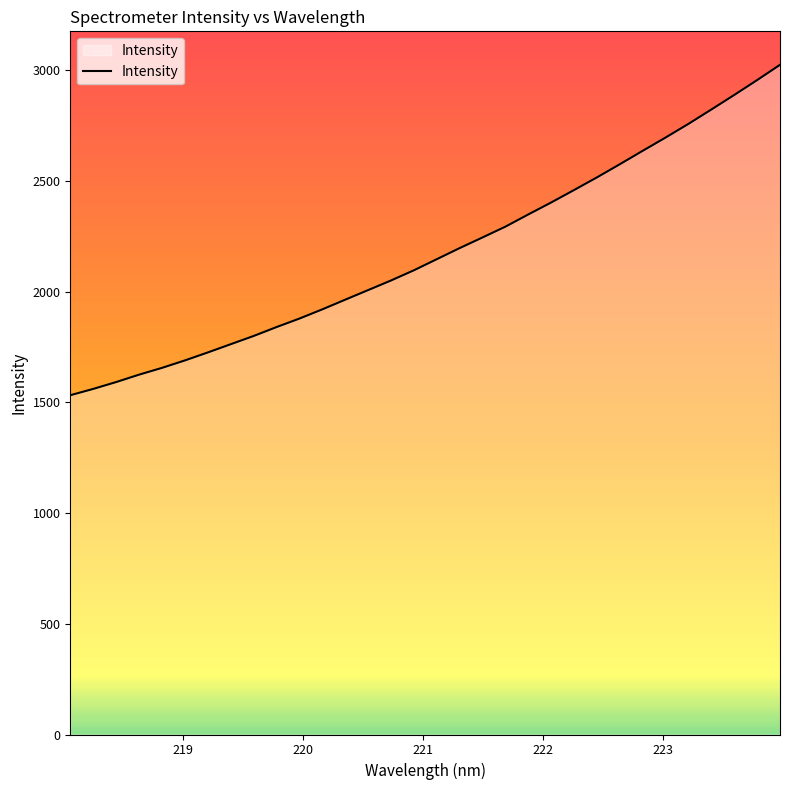

True or false: the data has more than 2 interior local peaks.

False